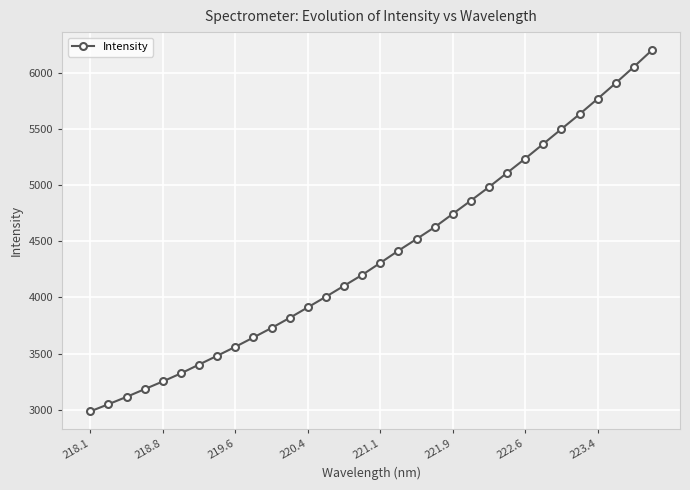

What is the average value?

4374.1